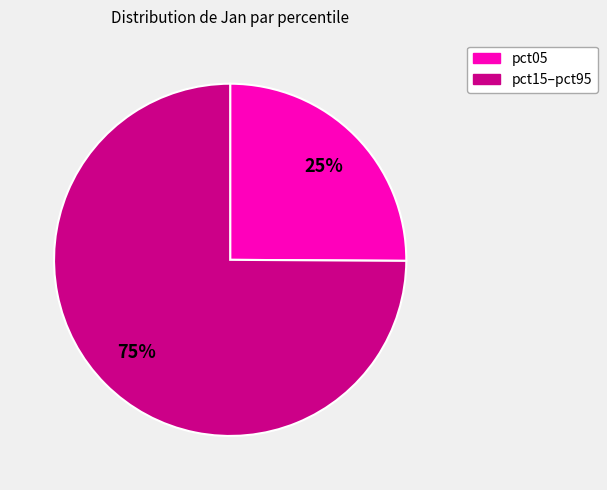

Is there a majority slice in this chart?

Yes